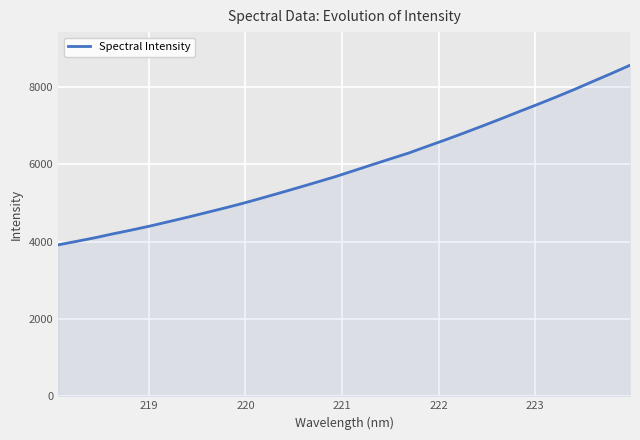

What is the difference between the maximum and minimum values?

4646.1